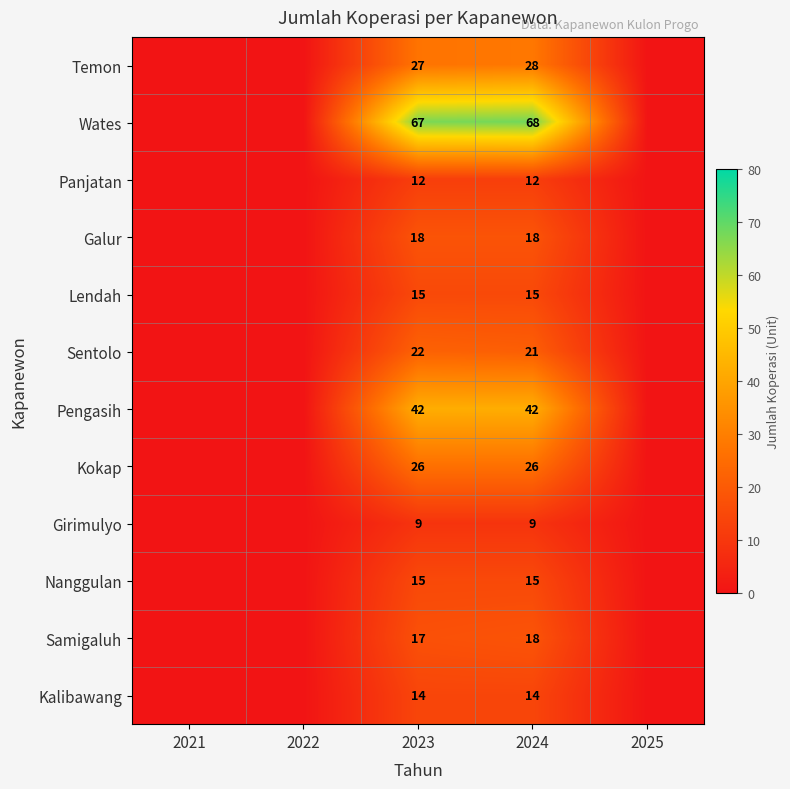

What is the total value across all series at 2024?

286